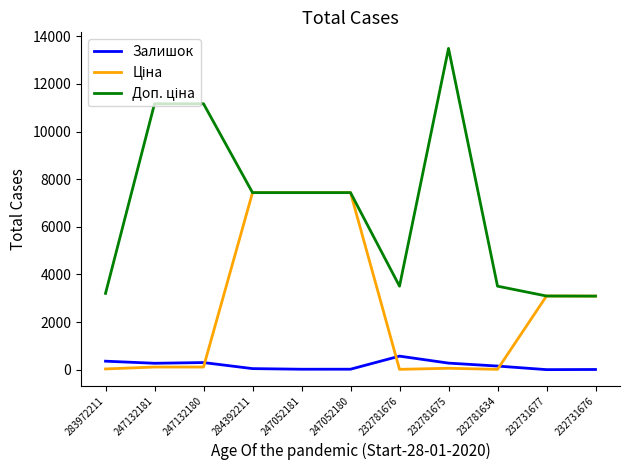

Is it true that Залишок equals 20.0 at 247052181?

True